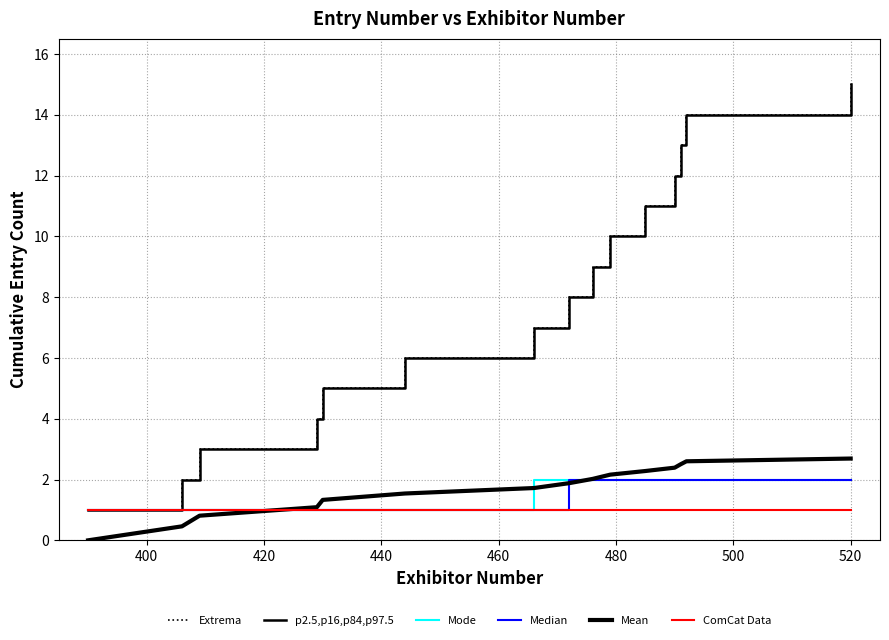

Reading left to right, list all the values displayed in this chart.

Extrema: 1.0	2.0	3.0	4.0	5.0	6.0	7.0	8.0	9.0	10.0	11.0	12.0	13.0	14.0	15.0
p2.5,p16,p84,p97.5: 1.0	2.0	3.0	4.0	5.0	6.0	7.0	8.0	9.0	10.0	11.0	12.0	13.0	14.0	15.0
Mode: 1.0	1.0	1.0	1.0	1.0	1.0	2.0	2.0	2.0	2.0	2.0	2.0	2.0	2.0	2.0
Median: 1.0	1.0	1.0	1.0	1.0	1.0	1.0	2.0	2.0	2.0	2.0	2.0	2.0	2.0	2.0
Mean: 0.0	0.5	0.8	1.1	1.3	1.5	1.7	1.9	2.0	2.2	2.3	2.4	2.5	2.6	2.7
ComCat Data: 1.0	1.0	1.0	1.0	1.0	1.0	1.0	1.0	1.0	1.0	1.0	1.0	1.0	1.0	1.0